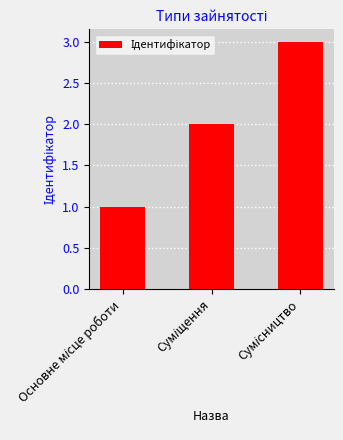

Reading left to right, list all the values displayed in this chart.

1	2	3